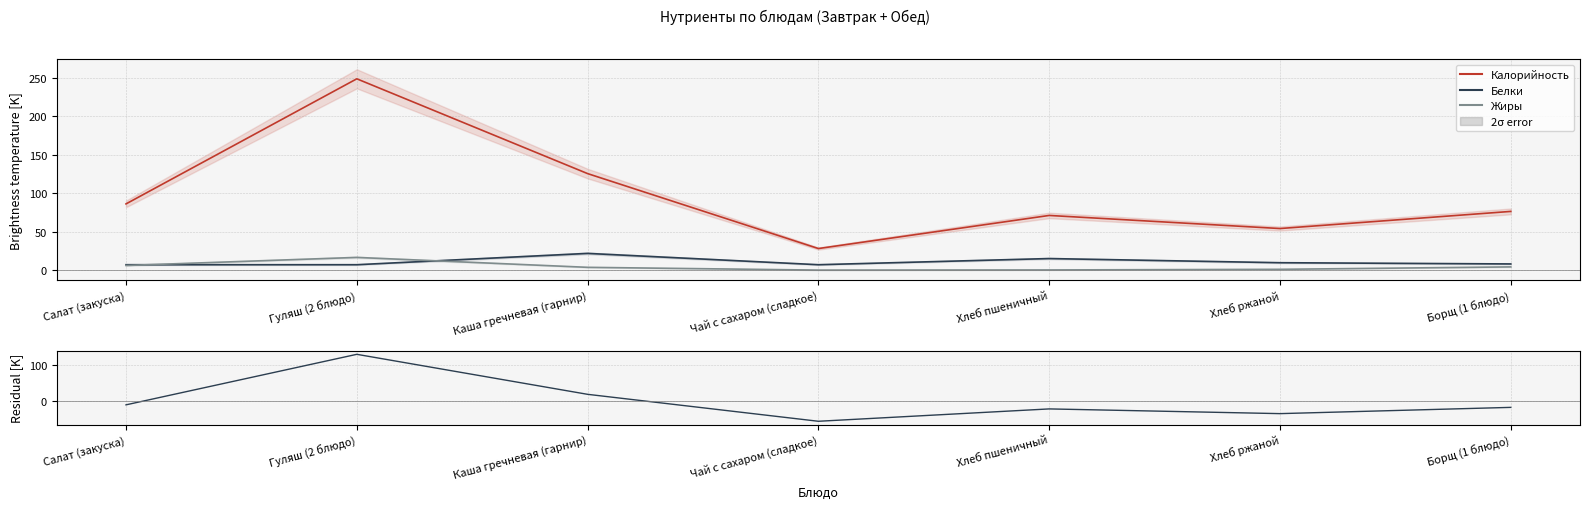

Rank the series at Гуляш (2 блюдо) from highest to lowest value.

Калорийность, Residual, Жиры, Белки